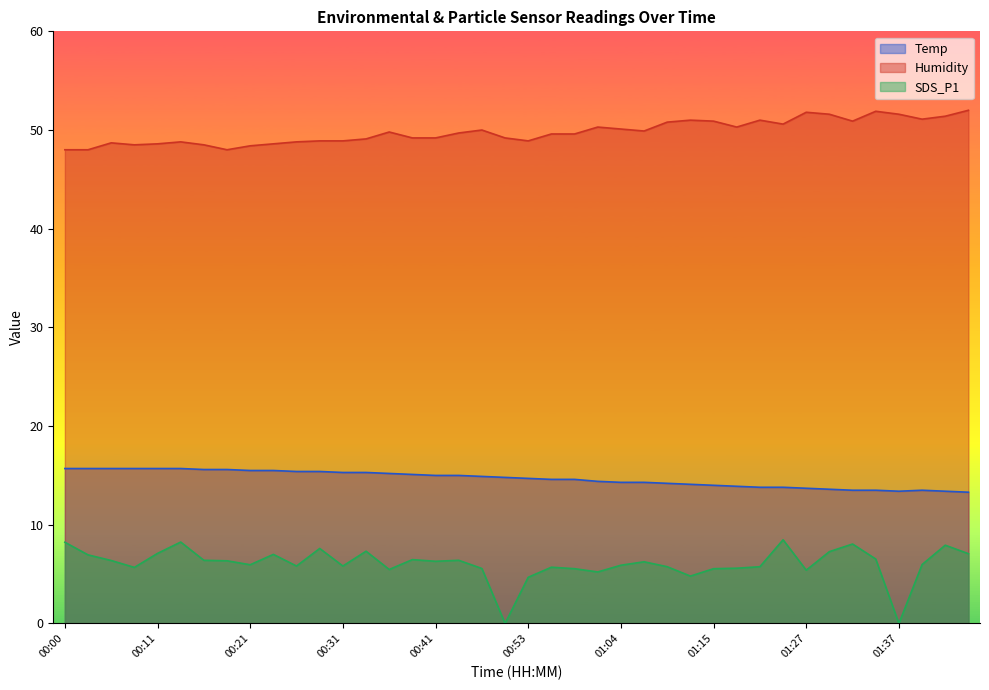

Which series changed the most between 00:03 and 01:07?

Humidity